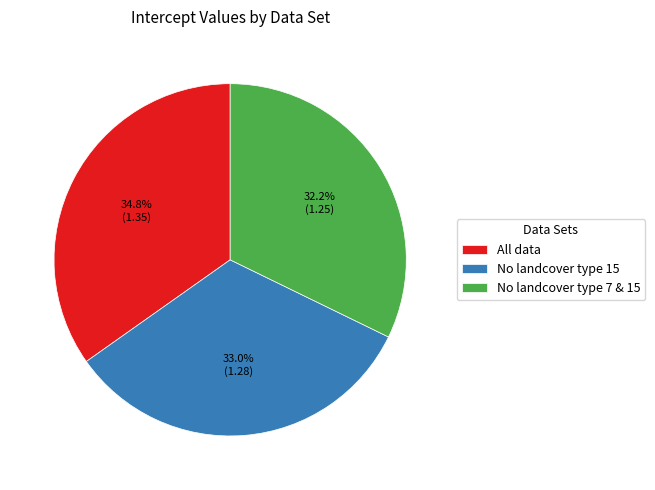

Is there a majority slice in this chart?

No